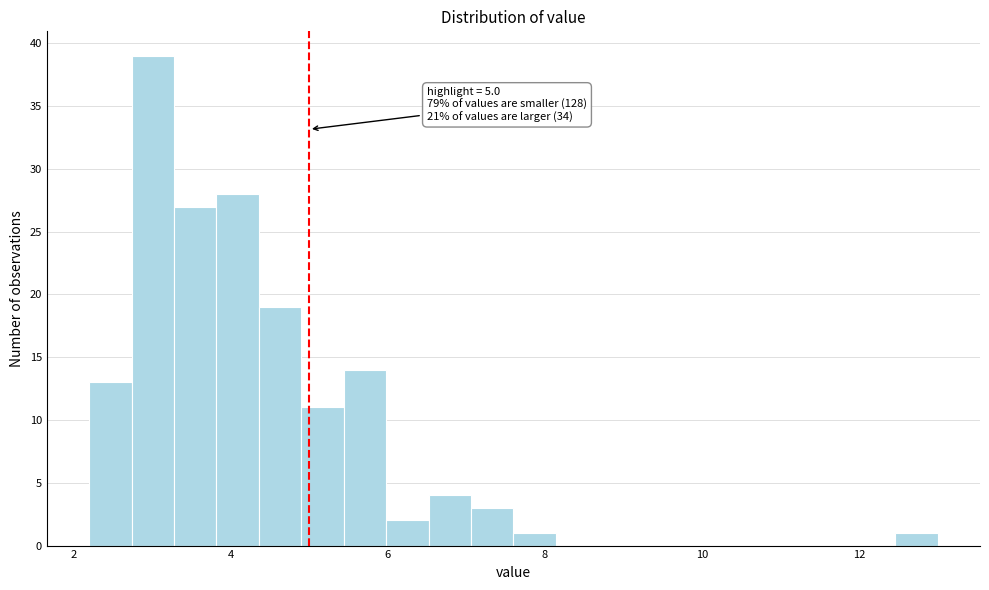

Read against the x-axis, roughly where is the centre of the tallest bar?

3.0